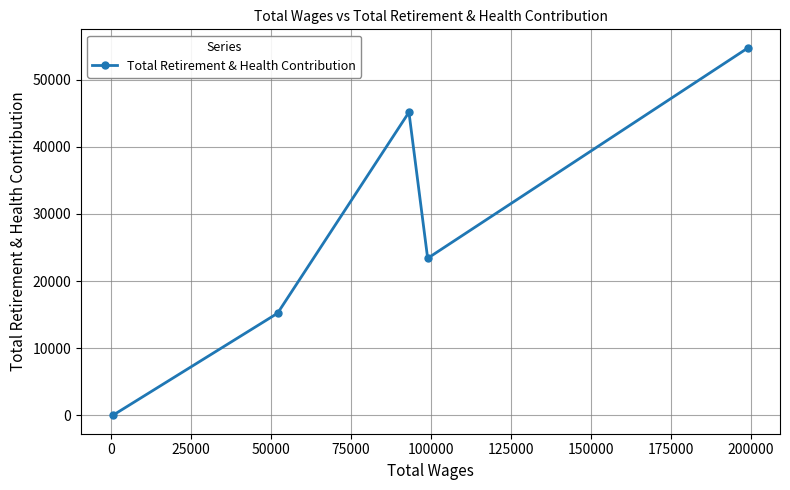

How many values are between 15208 and 45134?

3